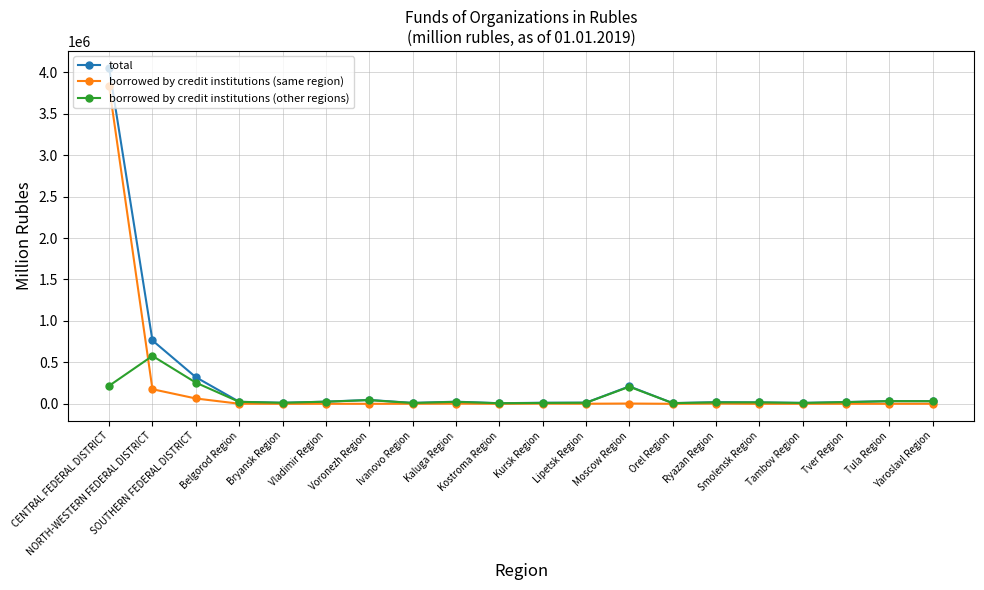

The value of total at NORTH-WESTERN FEDERAL DISTRICT is 764738. True or false?

True